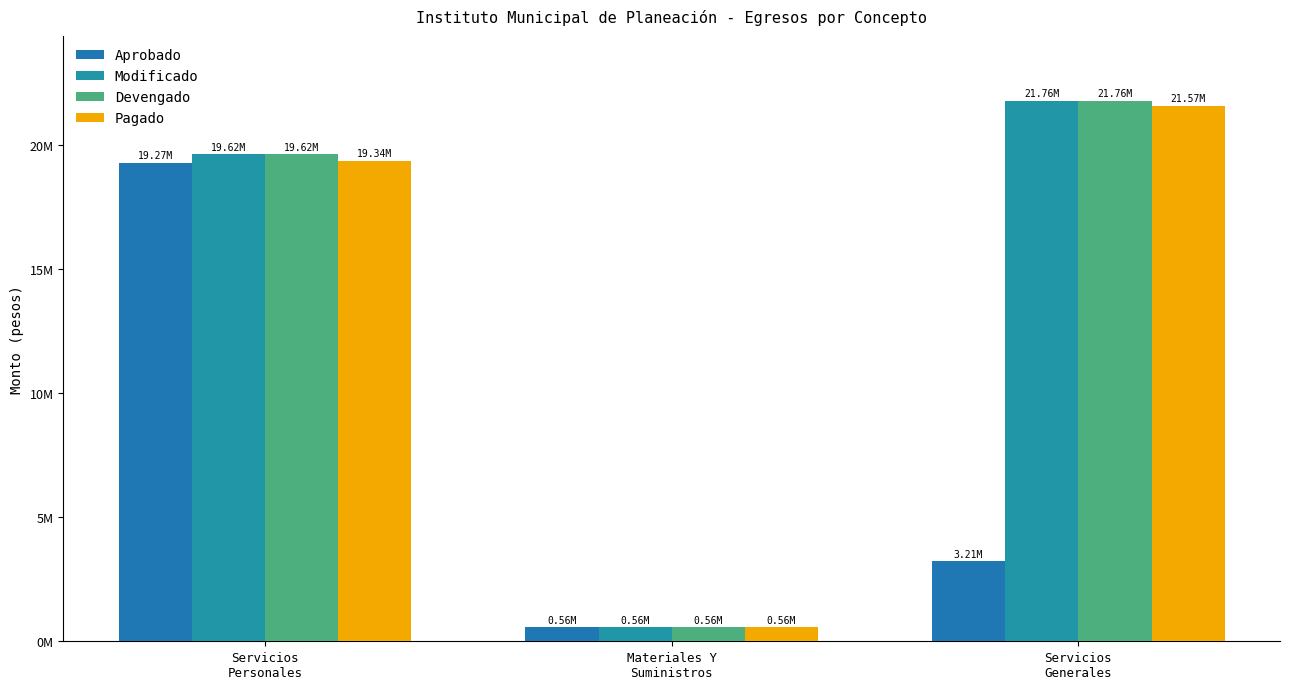

Does the chart contain any negative values?

No